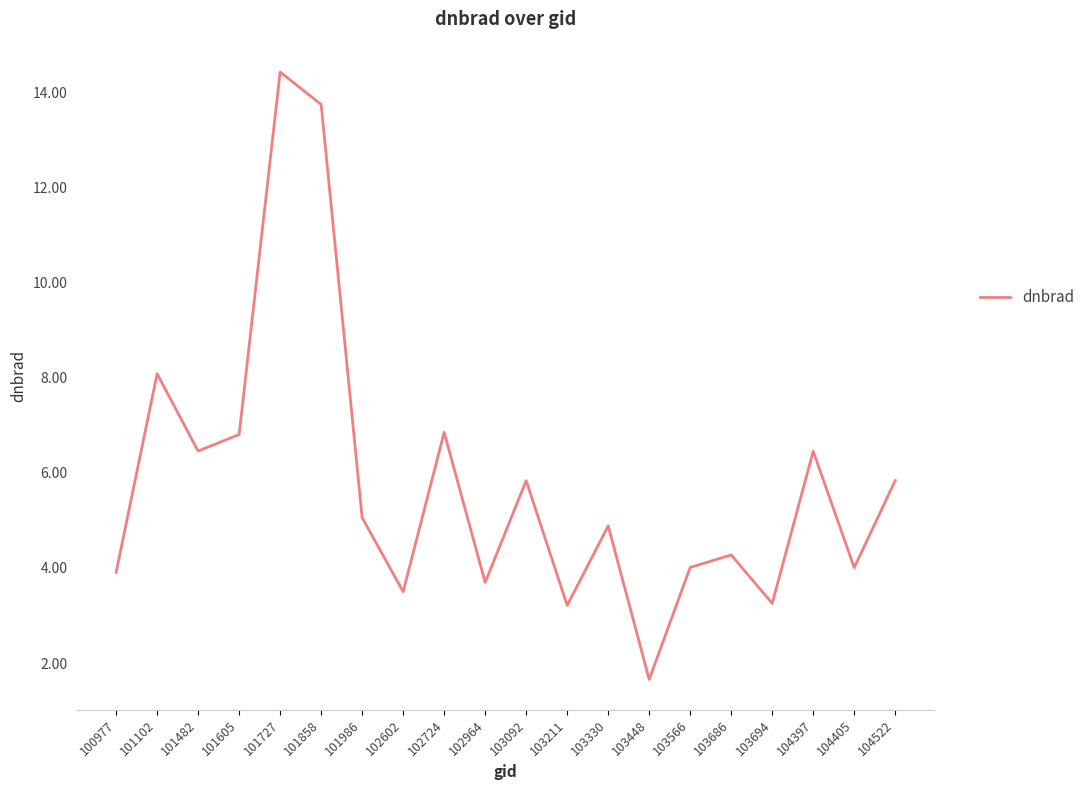

What is the difference between the maximum and minimum values?

12.8